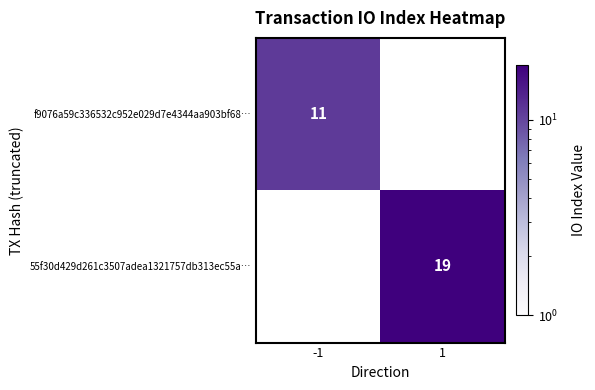

Is it true that 55f30d429d261c3507adea1321757db313ec55a… equals 19 at 1?

True